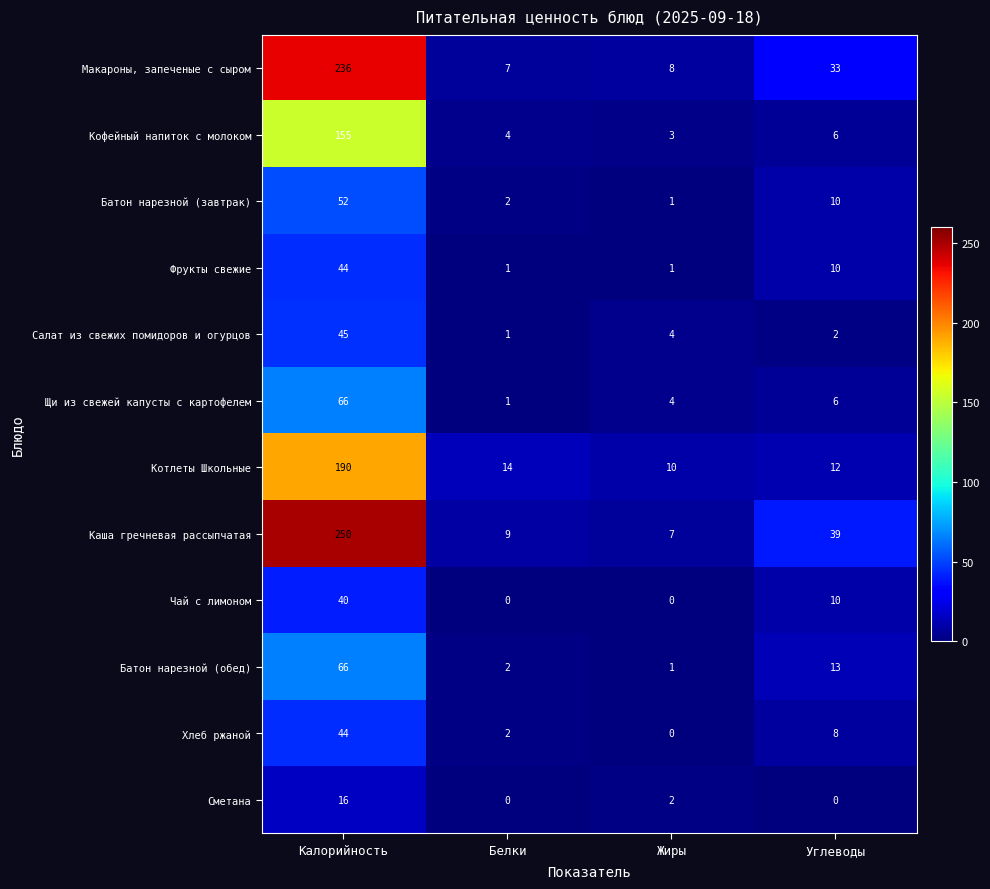

Read the Щи из свежей капусты с картофелем value at Калорийность, to the nearest 5.

65